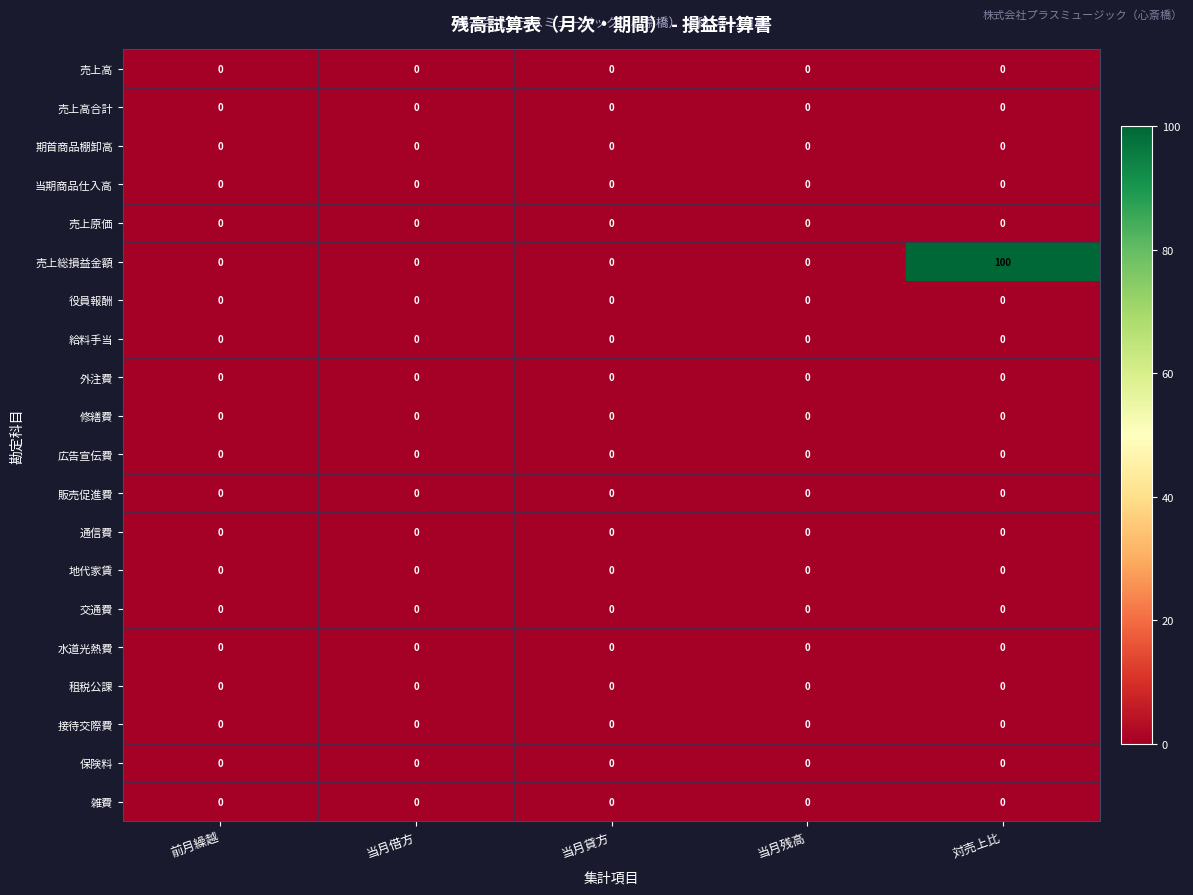

Between 前月繰越 and 当月借方, which is larger?

前月繰越